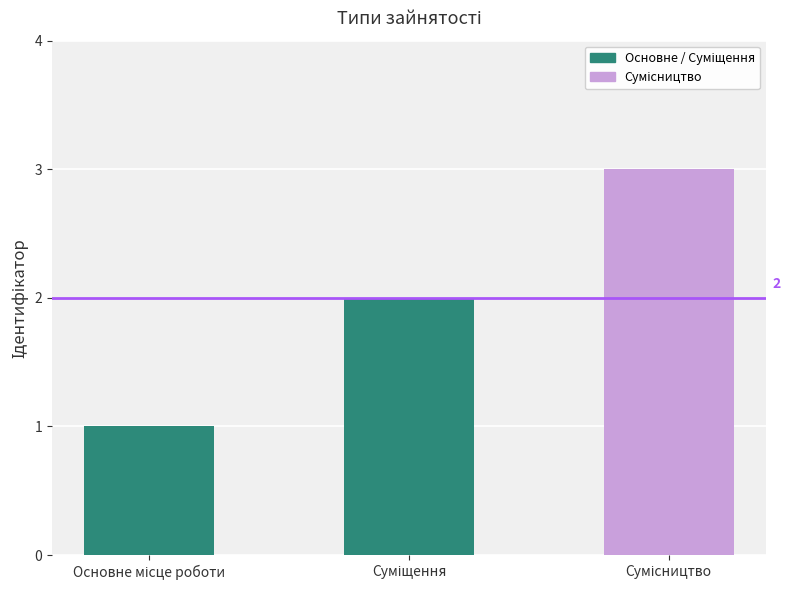

Where does the data first go above 2?

Сумісництво